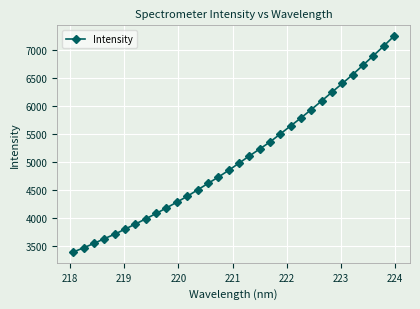

What is the minimum value shown in the chart?

3397.3